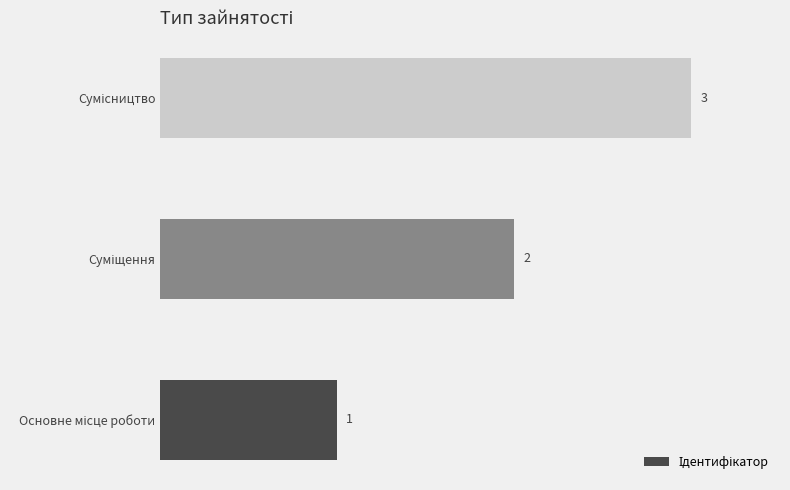

What is the maximum value shown in the chart?

3